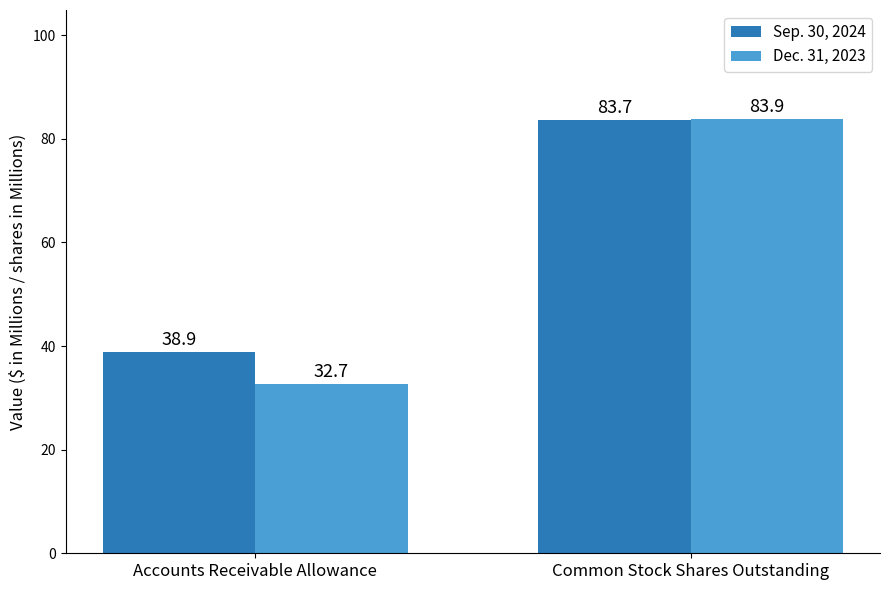

Where does the Sep. 30, 2024 series first go above 83?

Common Stock Shares Outstanding